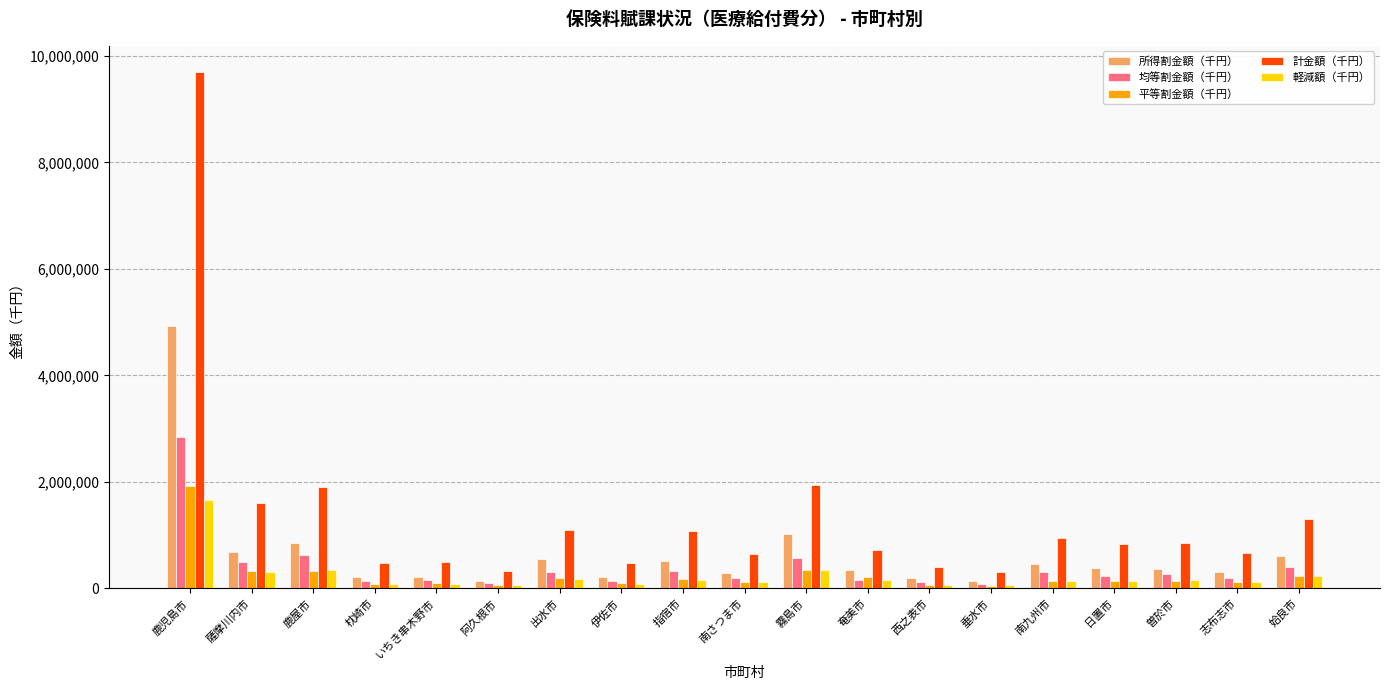

What is the total value across all series at 伊佐市?

1019155